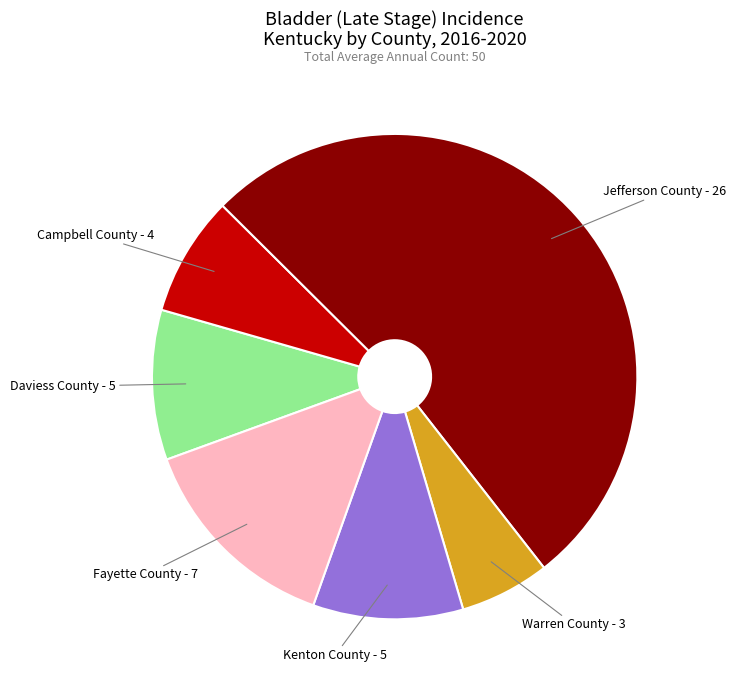

Count the number of slices in the pie.

6